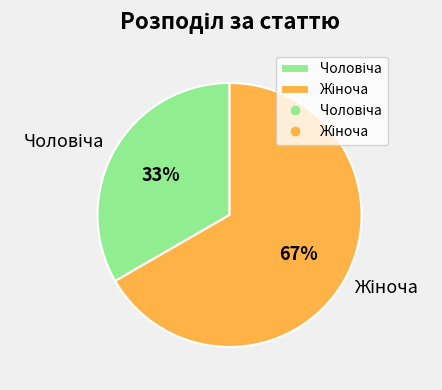

To the nearest percent, what is the average slice percentage?

50%